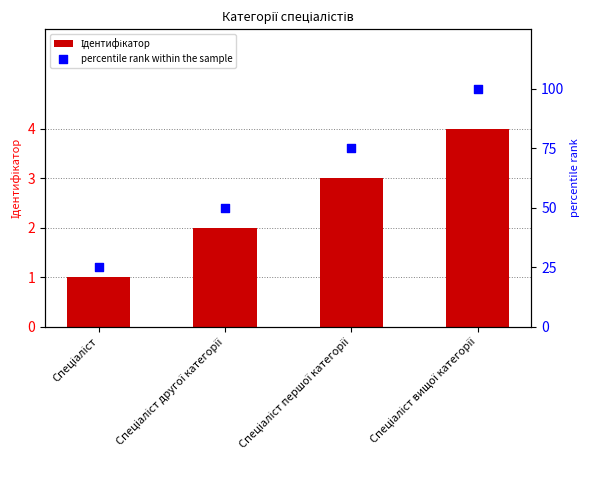

Which series has the widest spread of Y values?

percentile rank within the sample